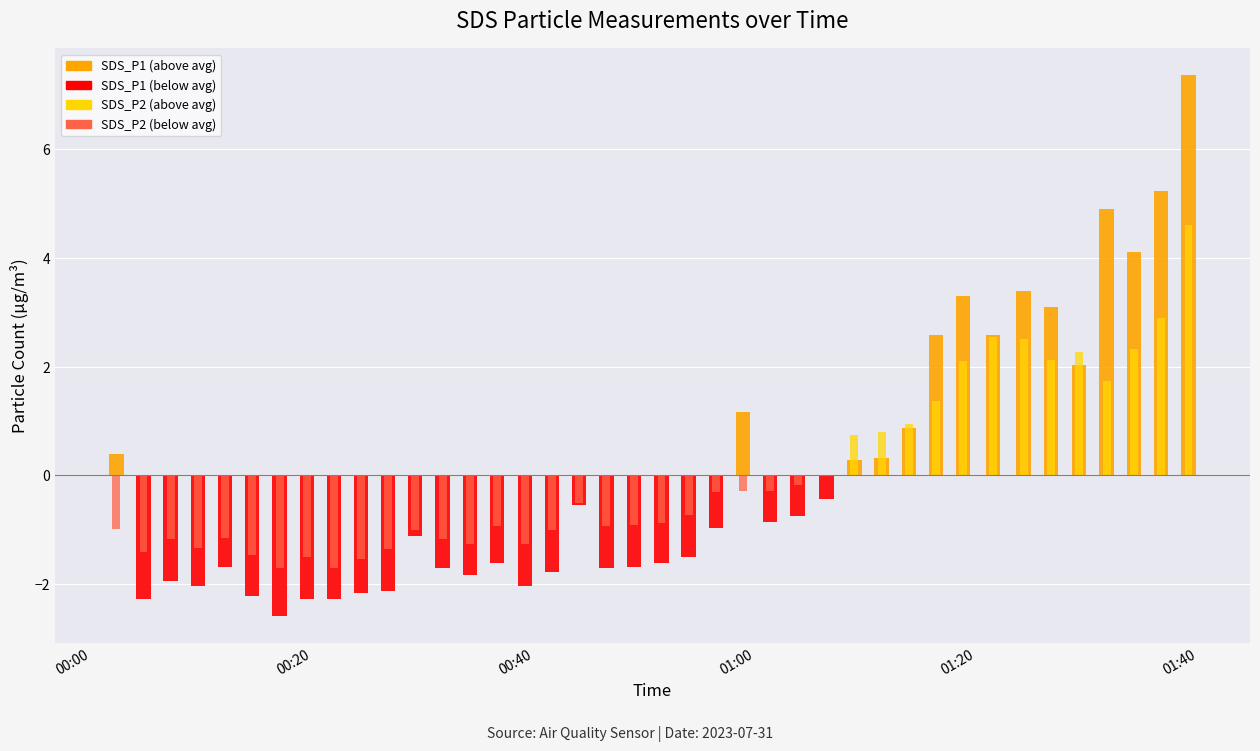

List the series in order of their overall mean, lowest first.

SDS_P2, SDS_P1